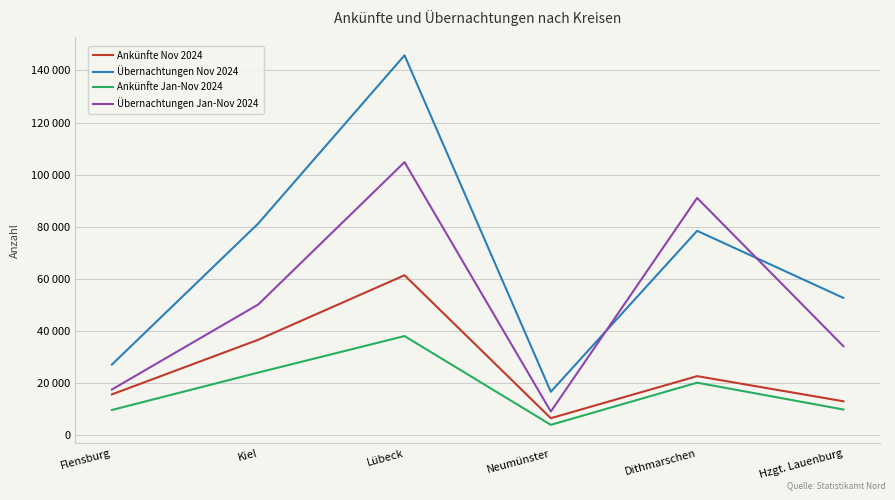

Does the chart display data point markers on the line(s)?

No